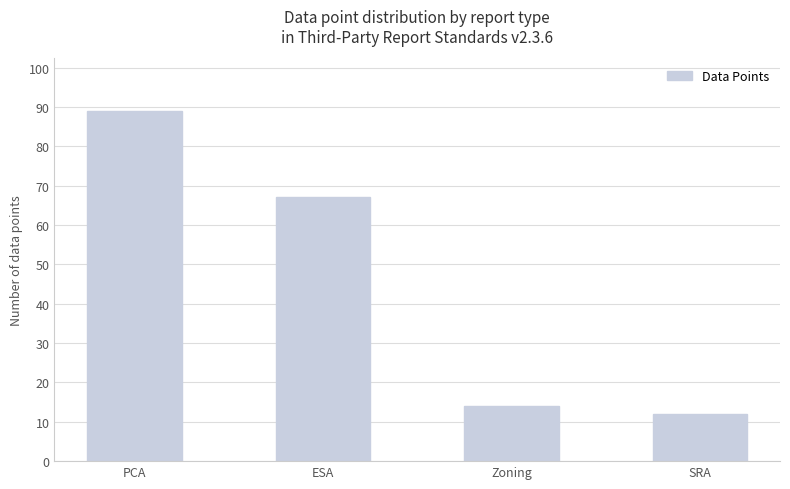

How many data points are less than 67?

2